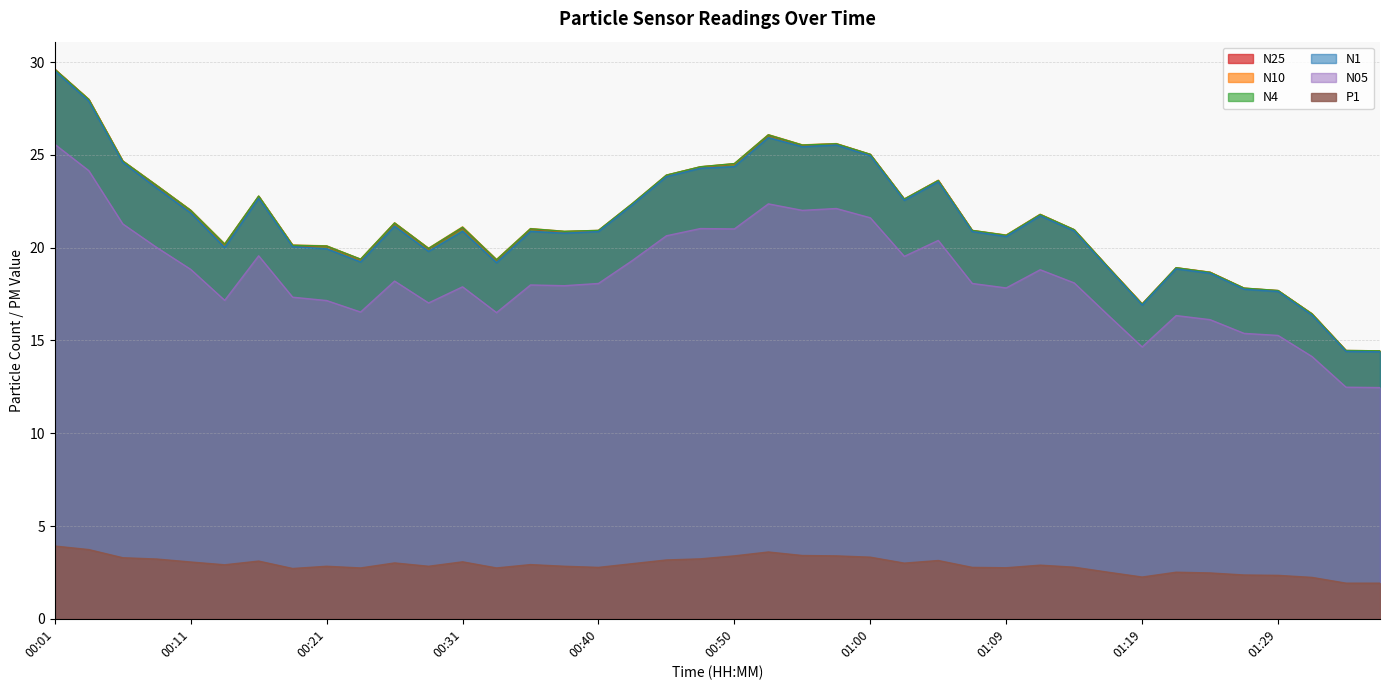

True or false: N10 and N4 intersect in this chart.

False